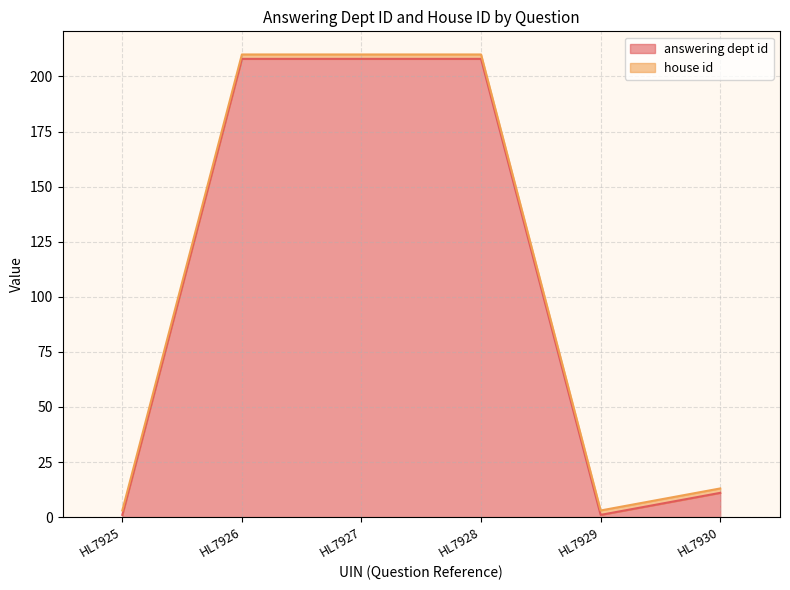

The value of answering dept id at HL7926 is 208. True or false?

True